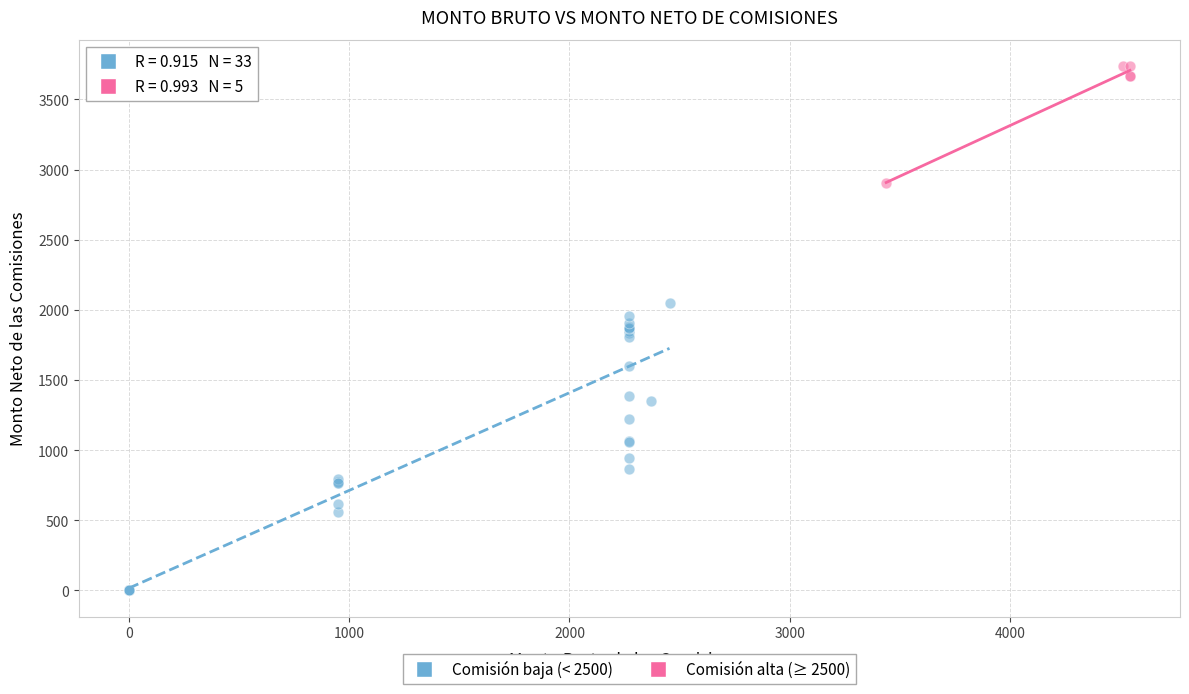

Which series has the largest Y range (max minus min)?

Comisión baja (< 2500)